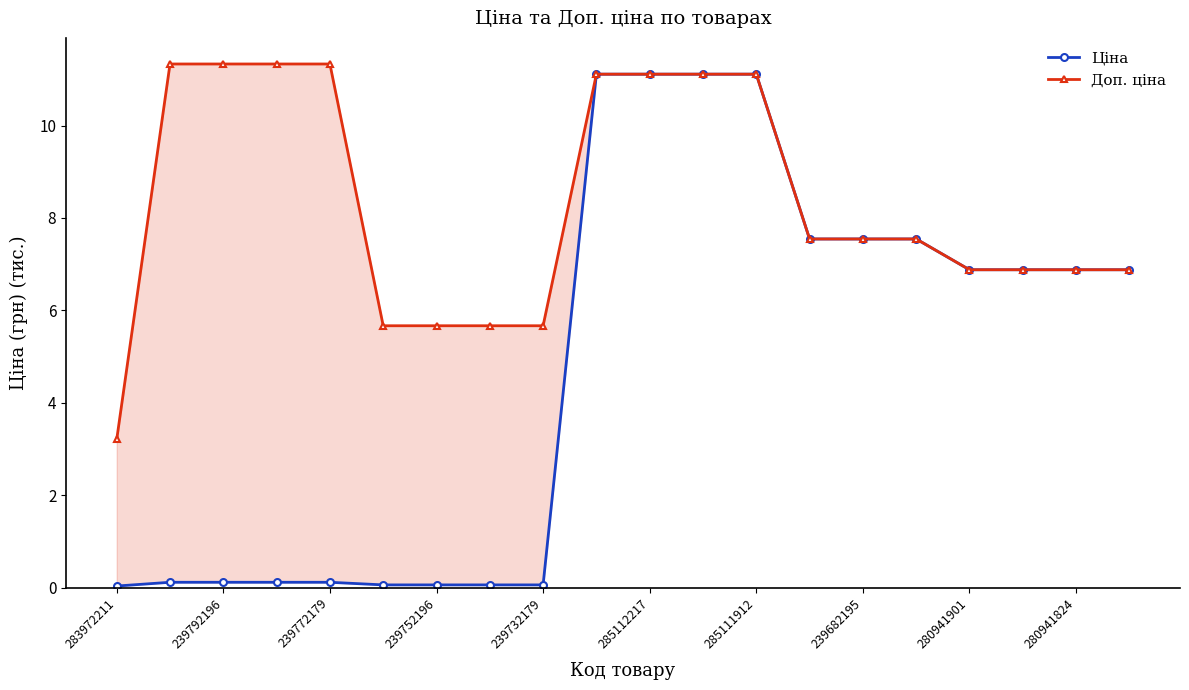

How many lines are shown in the chart?

2